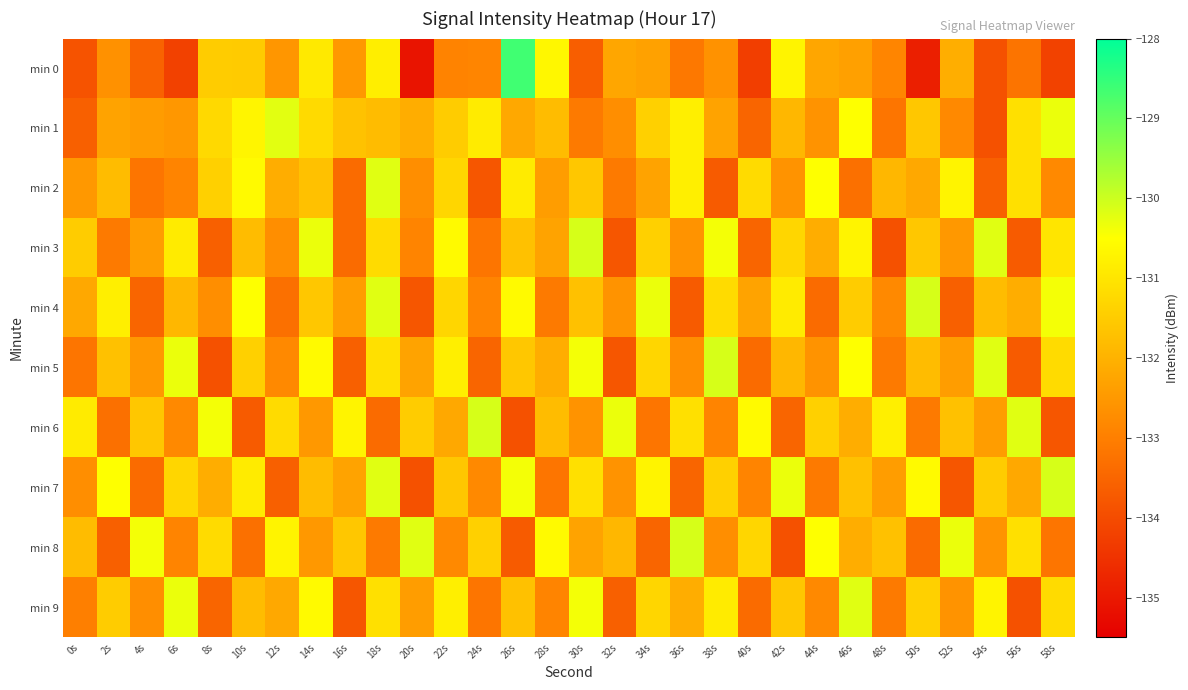

Rank the series by their maximum value, from highest to lowest.

min 0, min 3, min 4, min 5, min 6, min 7, min 8, min 2, min 9, min 1